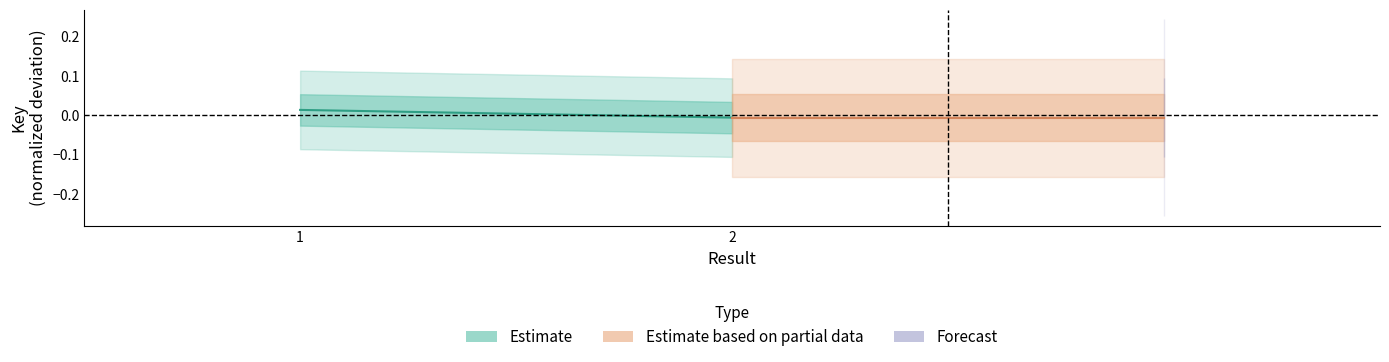

Does the chart display data point markers on the line(s)?

No